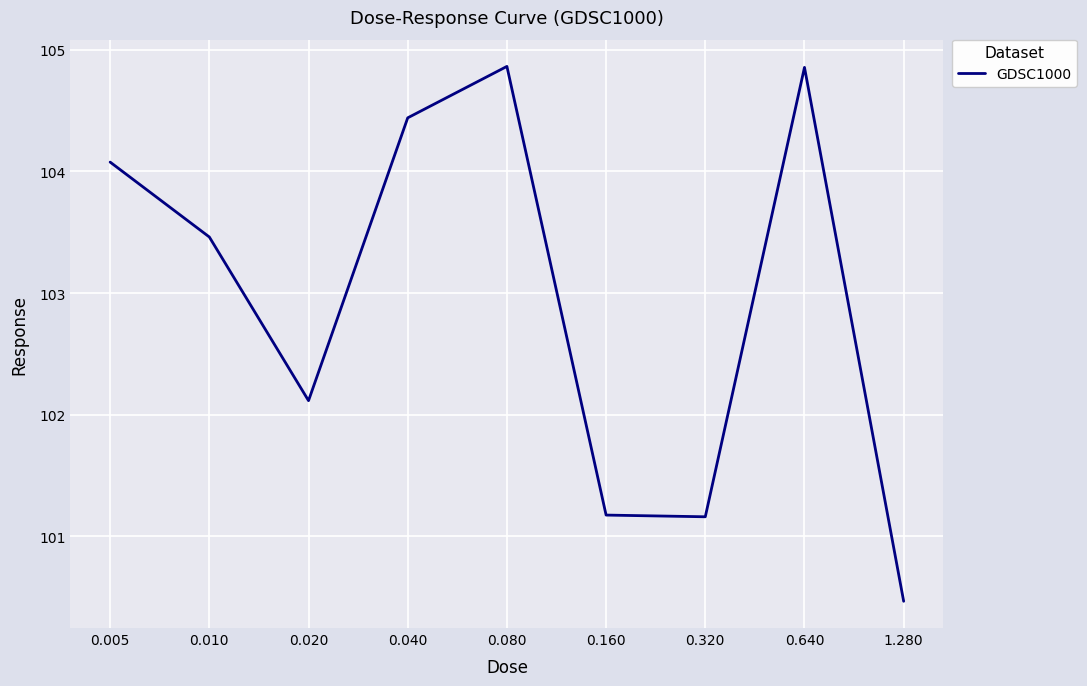

What is the smallest value displayed?

100.5